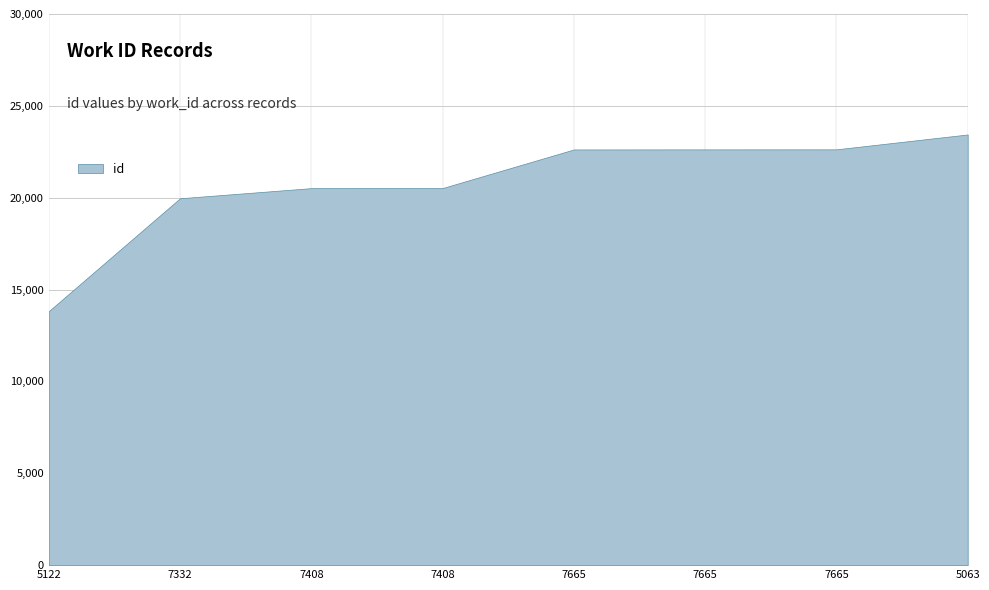

Between 5063 and 7408, which is larger?

5063